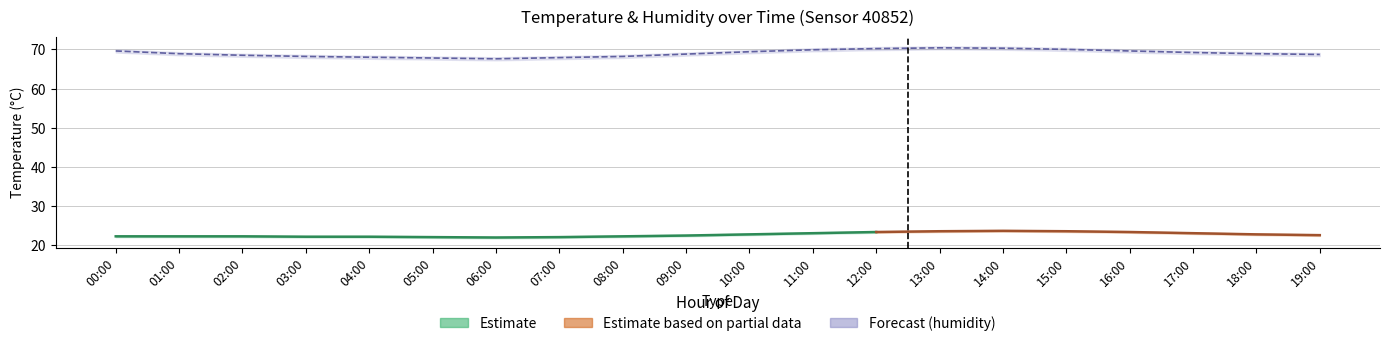

Which label corresponds to the smallest value in the chart?

06:00